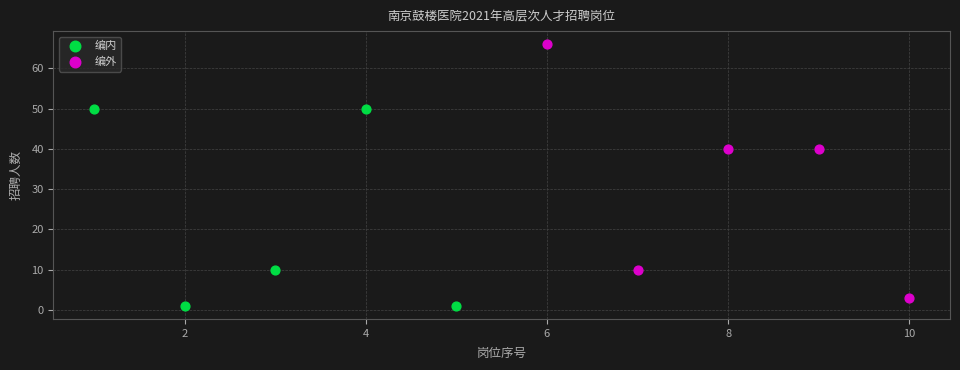

Which series reaches the maximum Y coordinate?

编外